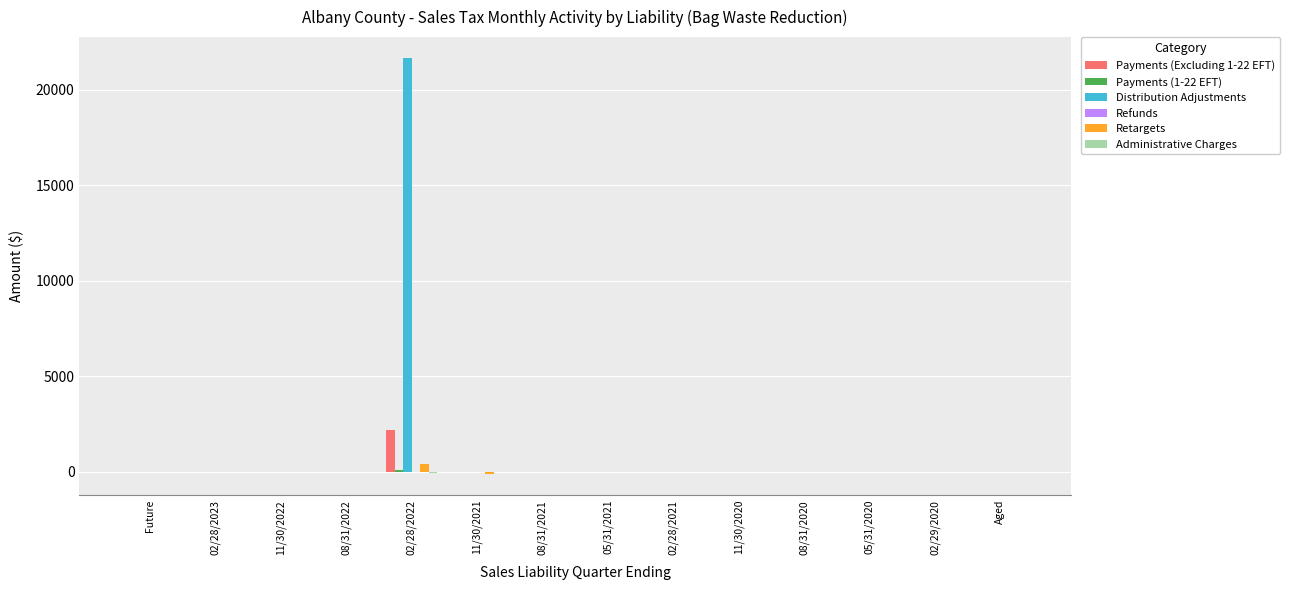

What is the maximum value shown in the chart?

21681.5